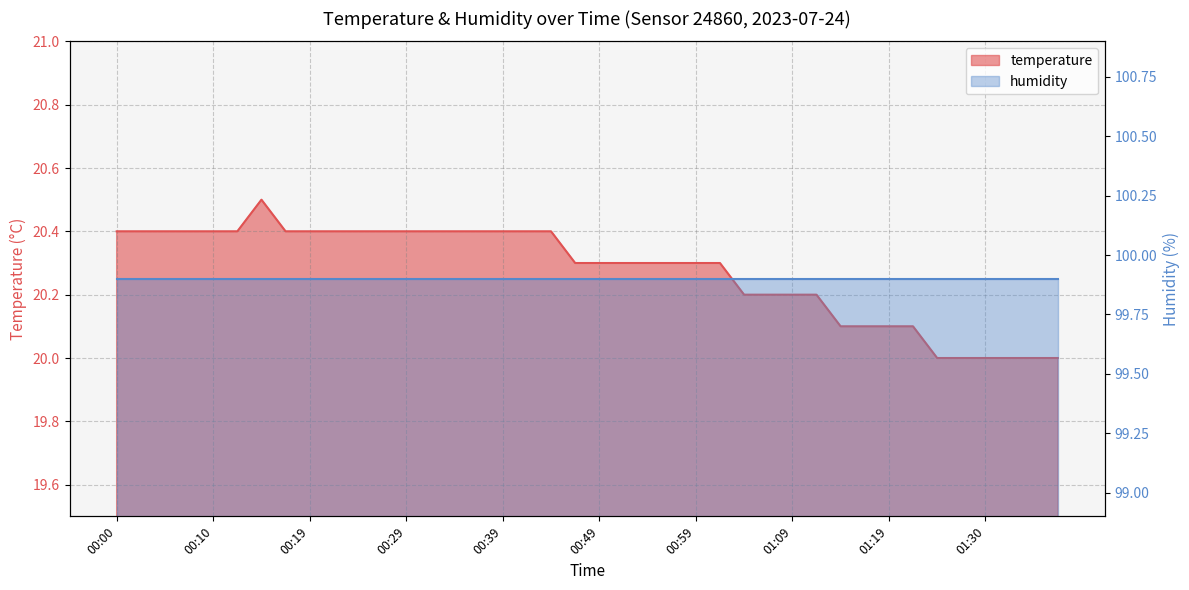

List the labels in order of value, smallest first.

01:25, 01:27, 01:30, 01:32, 01:35, 01:37, 01:14, 01:17, 01:19, 01:22, 01:04, 01:07, 01:09, 01:12, 00:47, 00:49, 00:52, 00:54, 00:57, 00:59, 01:02, 00:00, 00:02, 00:05, 00:07, 00:10, 00:12, 00:17, 00:19, 00:22, 00:24, 00:27, 00:29, 00:32, 00:34, 00:37, 00:39, 00:42, 00:44, 00:15